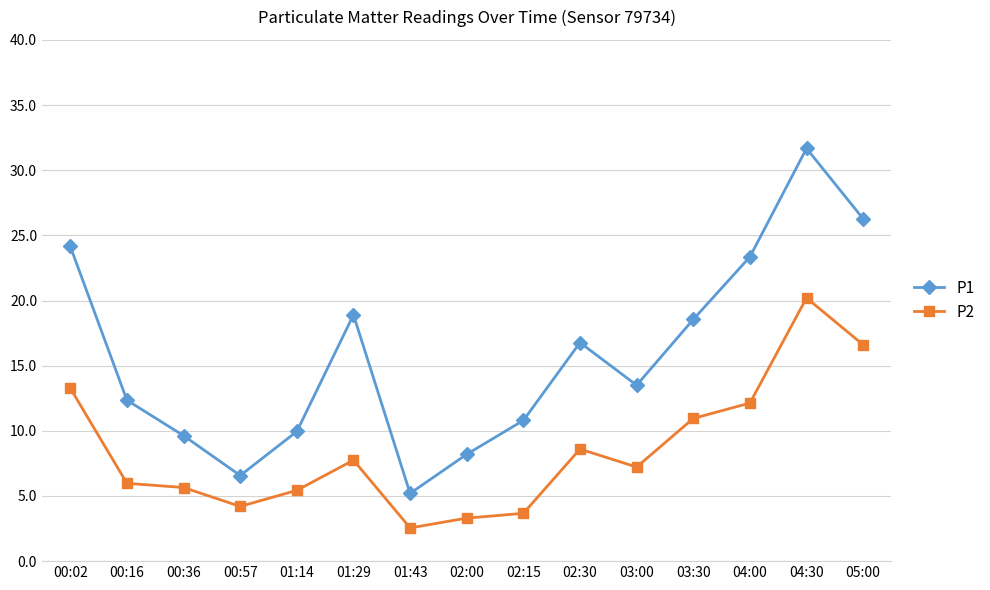

What is the label of the 15th point from the left?

05:00